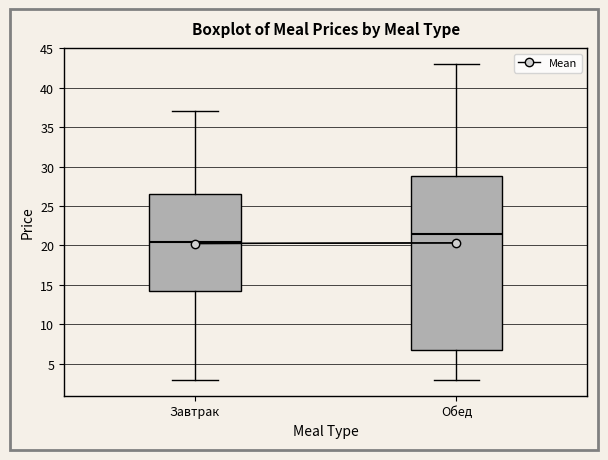

Reading left to right, transcribe this box plot: for each box, give where its median line is, the range the box spans, and where its two whiskers end, as read against the y-axis. The values are not printed on the chart, so give them approximately, as read against the axis.

Завтрак: median 20.5, box 14.5 to 26.5, whiskers 3.0 to 37.0
Обед: median 21.5, box 7.0 to 29.0, whiskers 3.0 to 43.0